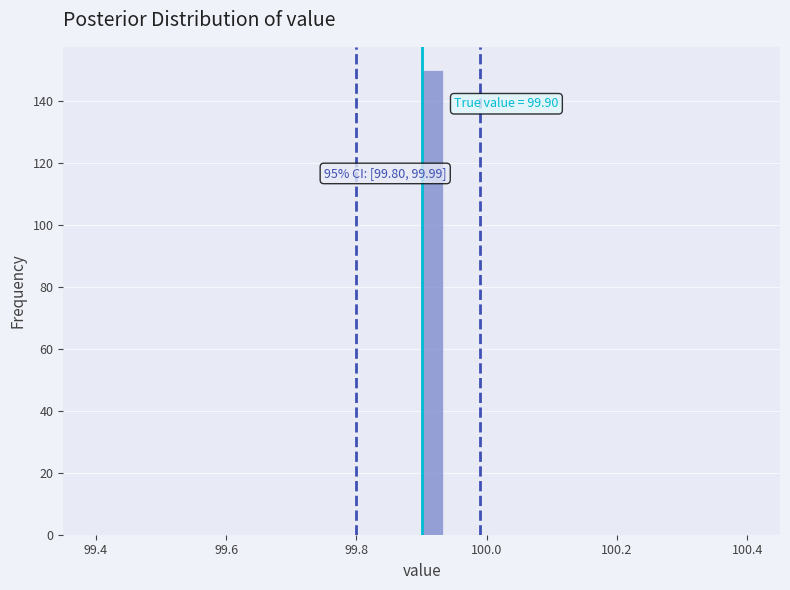

Around what value on the x-axis is the tallest bar? Give the approximate position of its centre, as read against the axis.

99.92